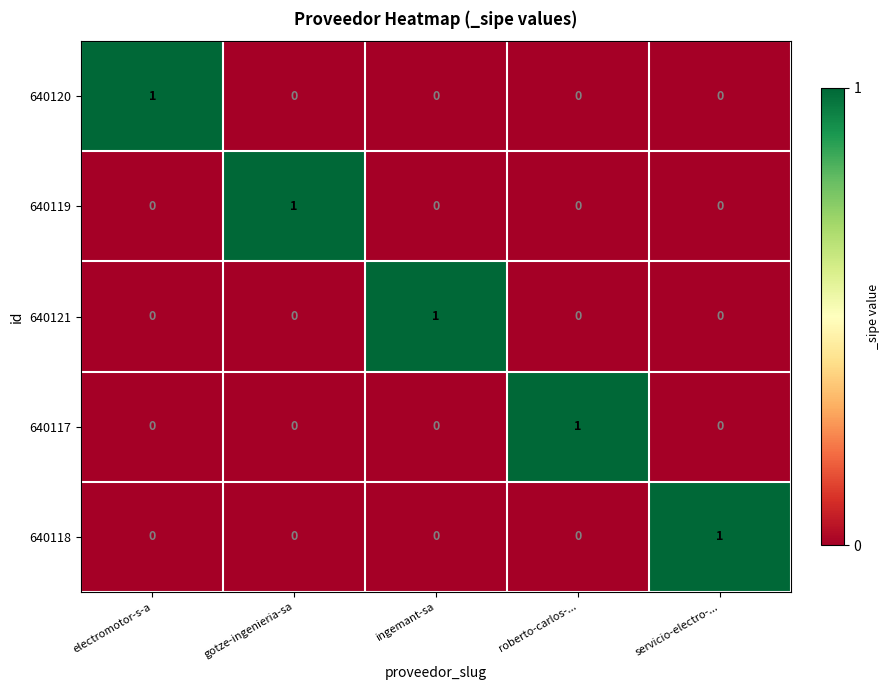

Is the value of 640120 at electromotor-s-a greater than the value of 640119 at servicio-electro-...?

Yes